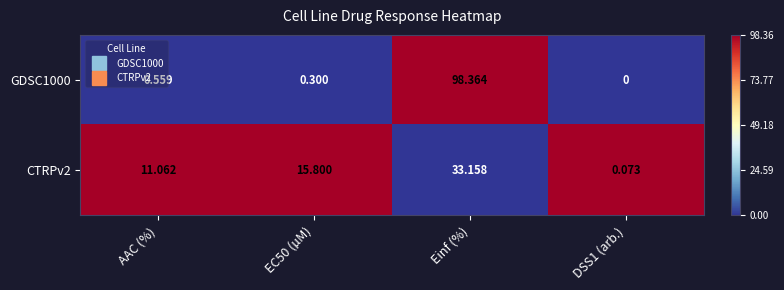

At which category is the sum across all series the highest?

Einf (%)